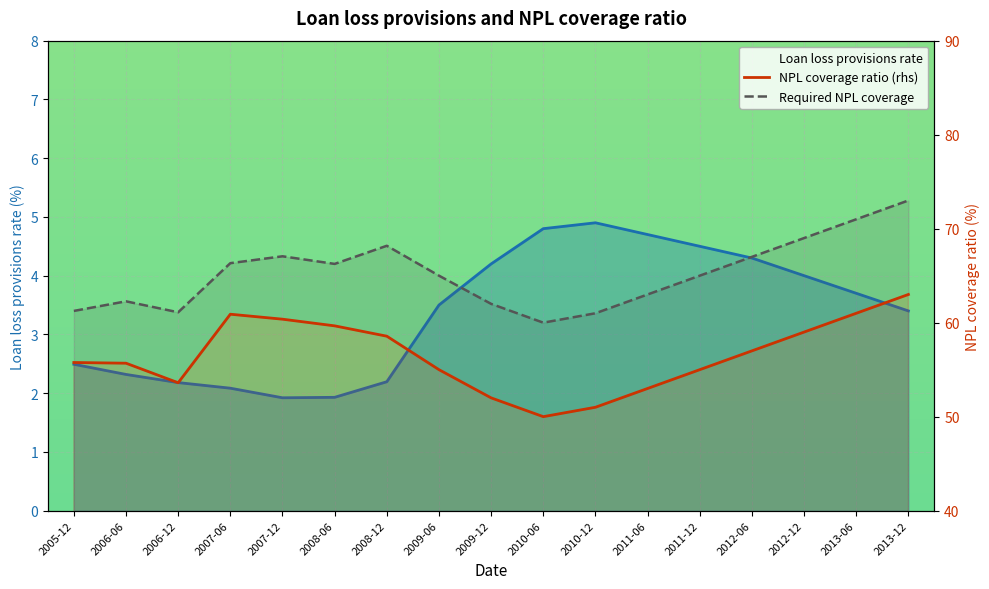

Count the number of data series in this chart.

3